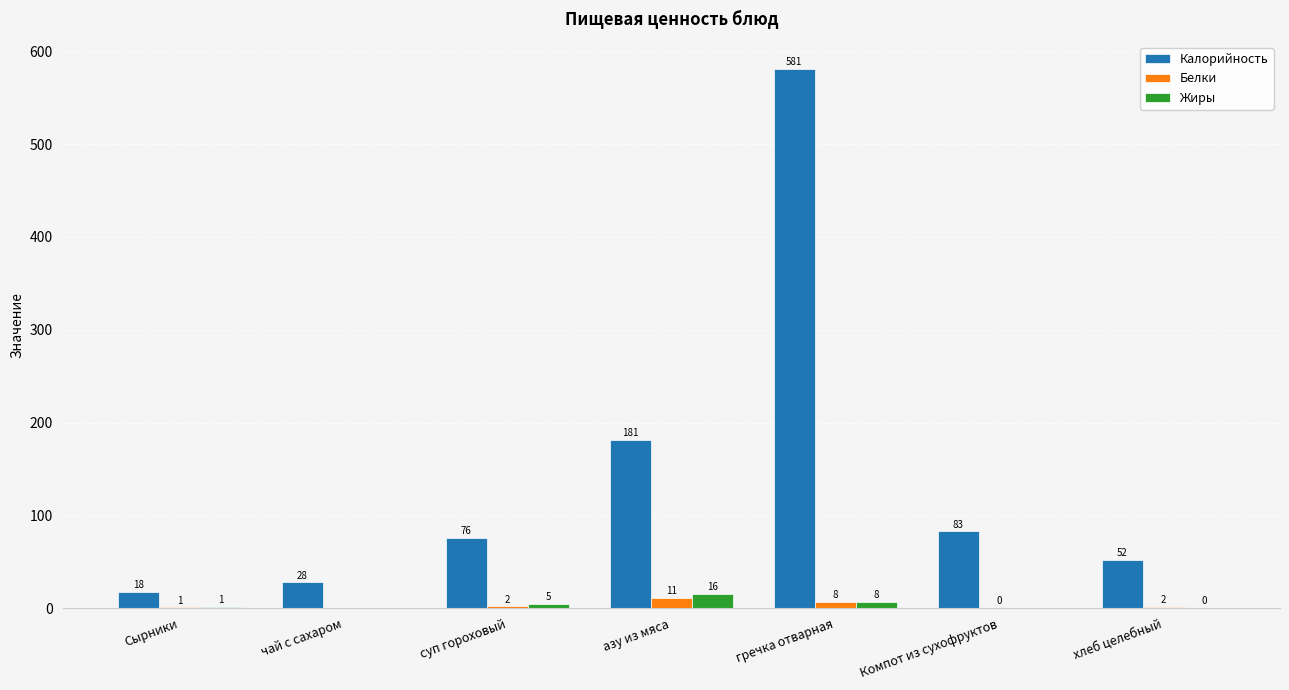

Which category has the highest value across all series?

гречка отварная